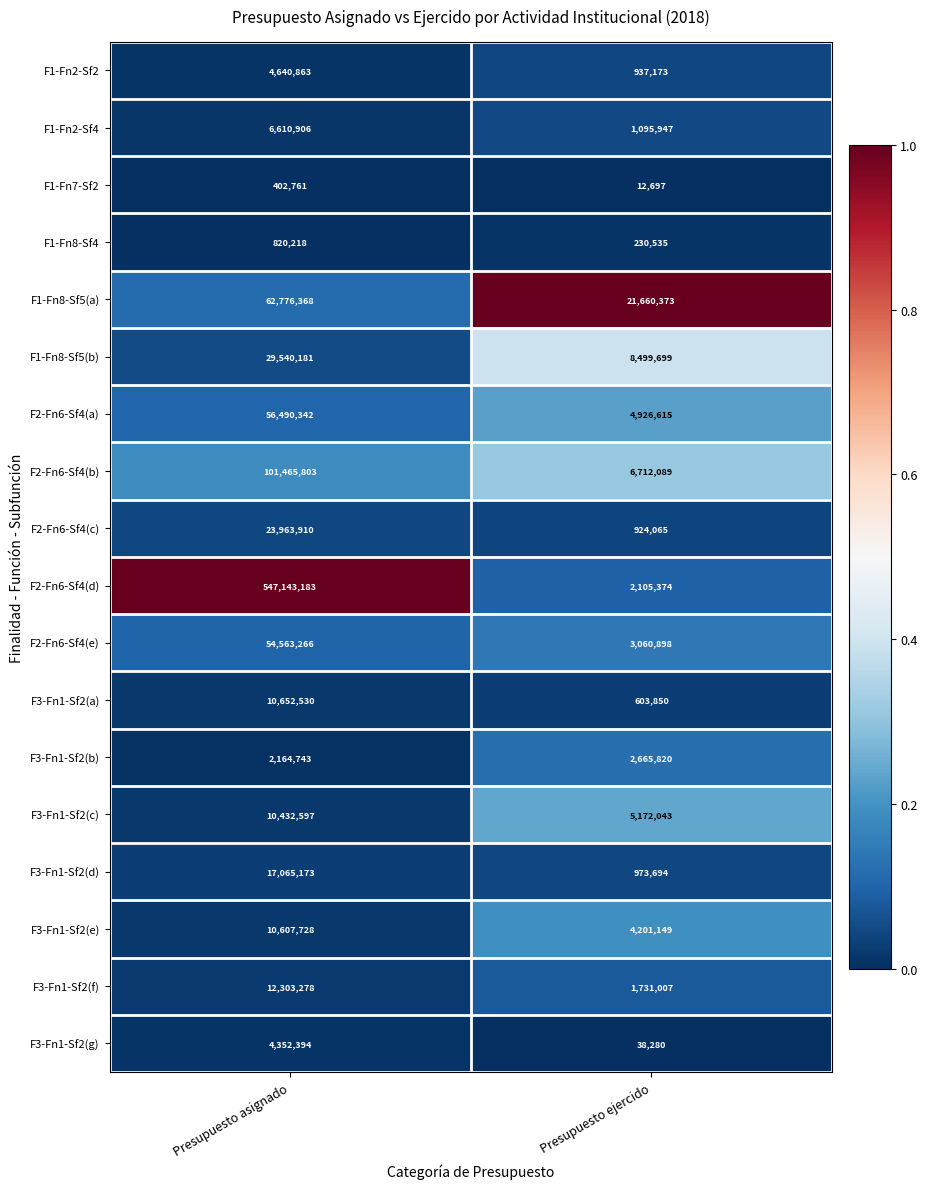

What value does the F1-Fn8-Sf4 series have at Presupuesto asignado, to the nearest 100?

820200